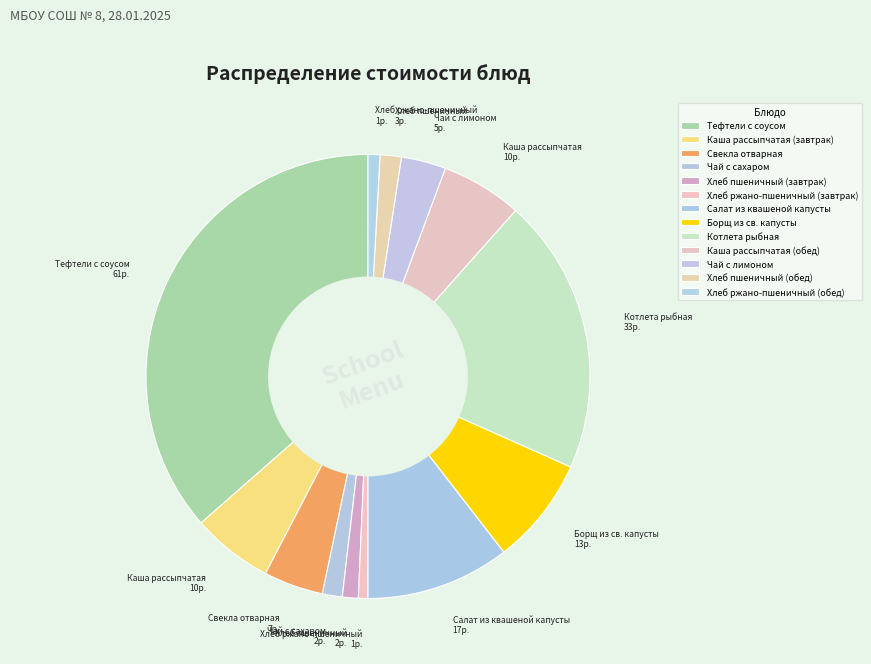

Count the number of slices in the pie.

13